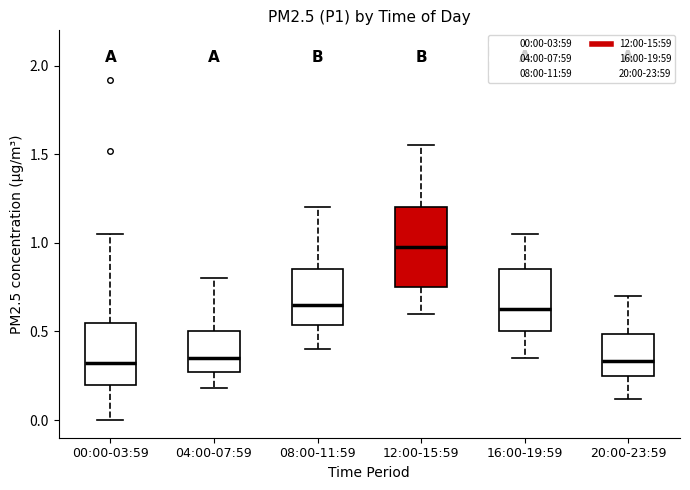

Which box is the tallest, from its lower edge to its upper edge?

12:00-15:59